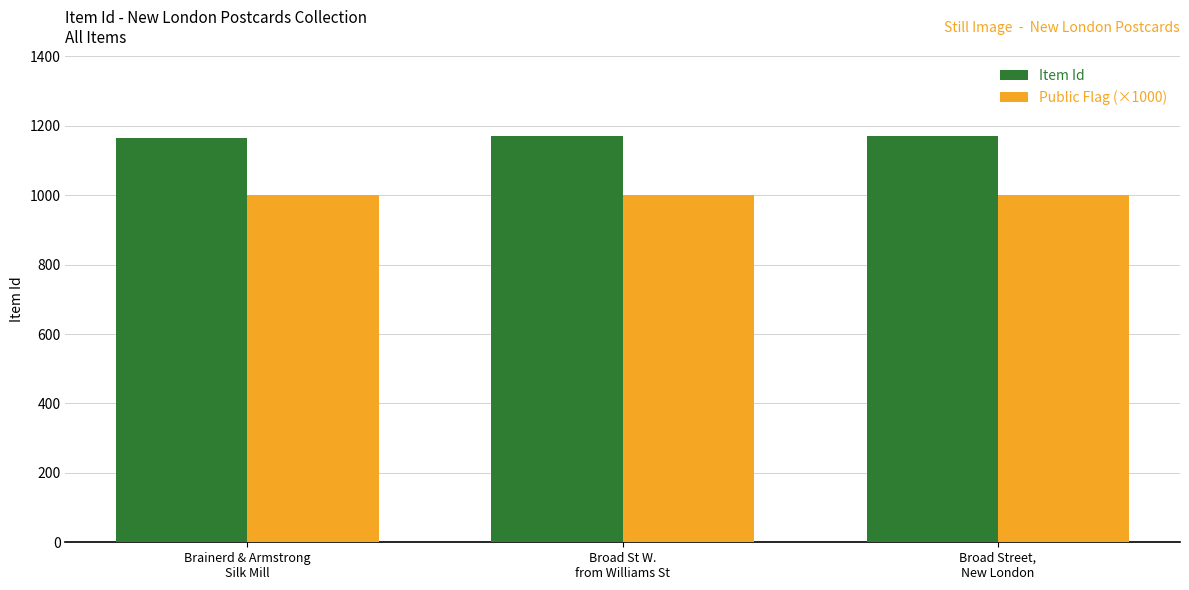

True or false: Public Flag (×1000) has a value of 429 at Brainerd & Armstrong
Silk Mill.

False